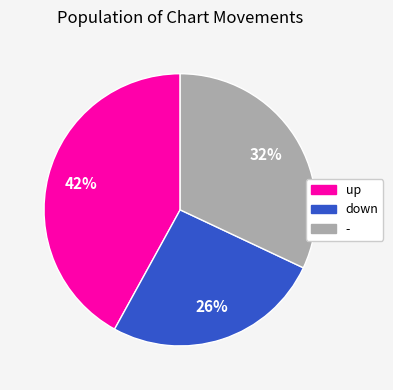

Which slice is the smallest?

down